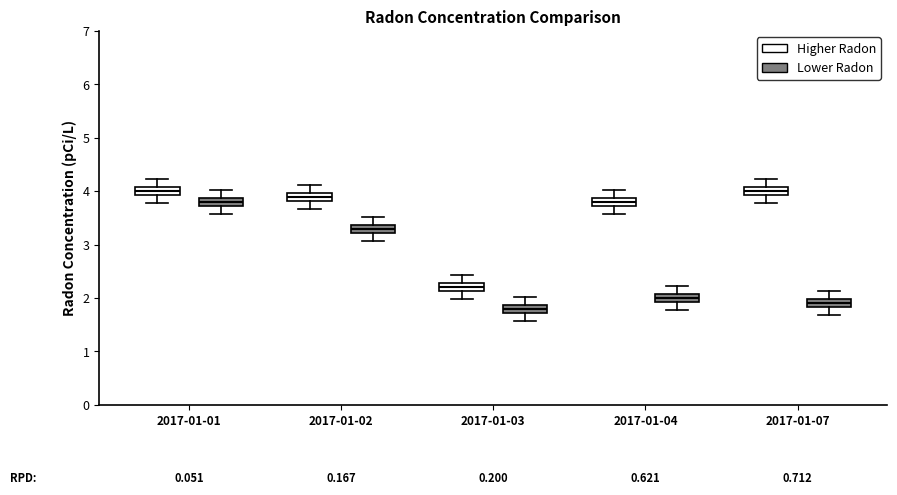

Where is the upper edge of the box for 2017-01-02 (Higher Radon) on the y-axis? The values are not printed on the chart, so give them approximately, as read against the axis.

4.0